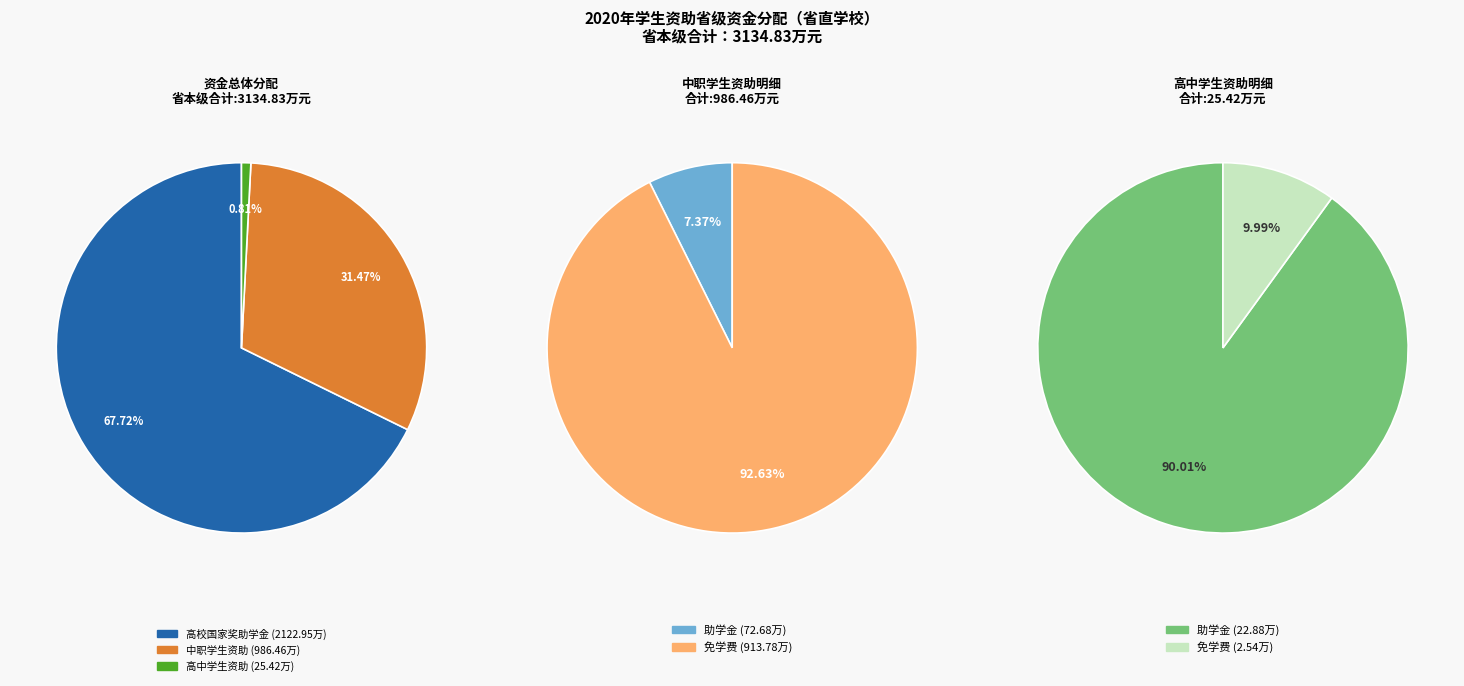

Is it true that 高校国家奖助学金 is 68% of the pie?

True